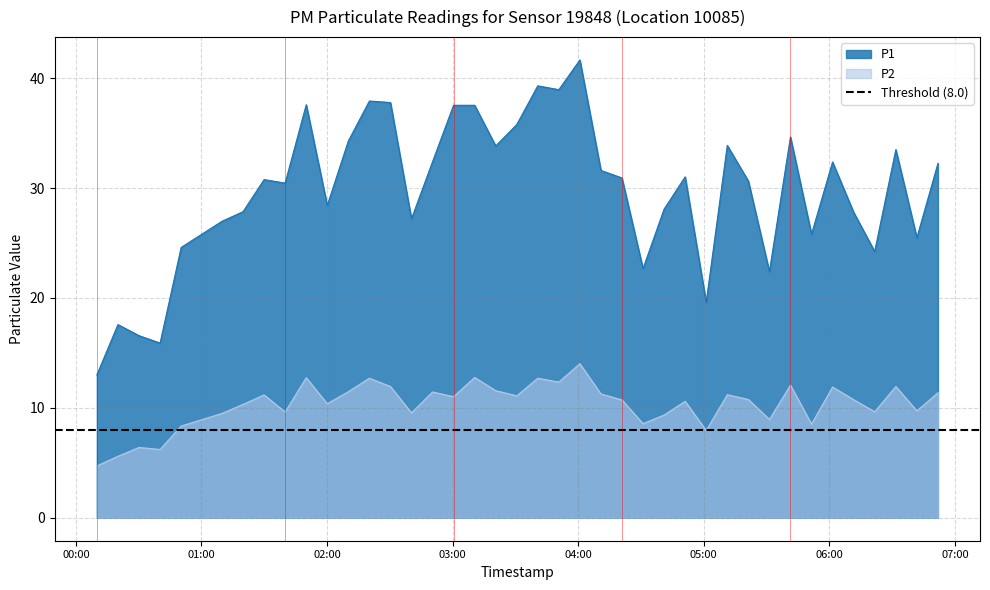

What is the highest value of the P2 series?

14.0